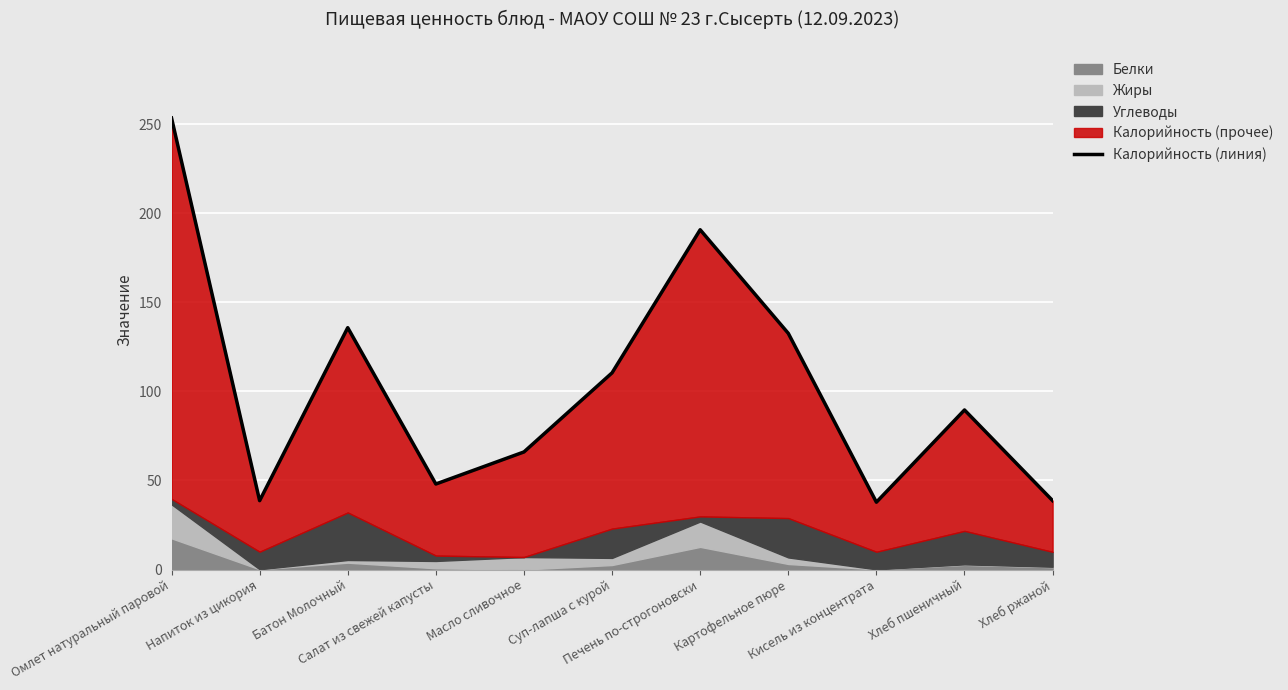

What is the value of the 1st point from the left?

253.5